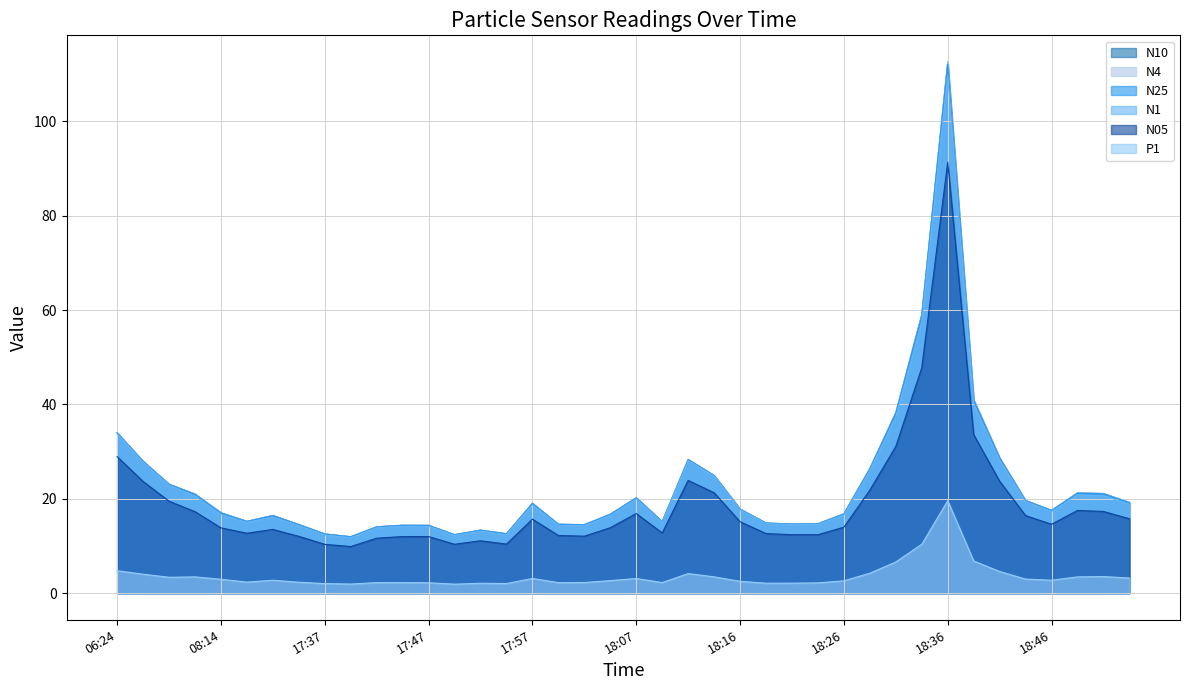

What is the approximate value of N4 at 18:07?

20.2